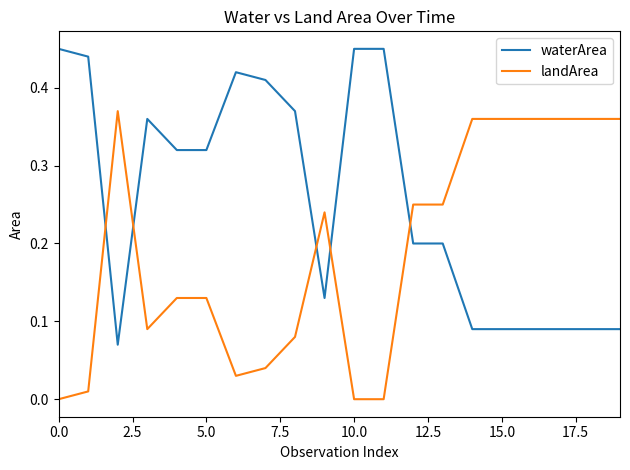

List the series in order of their overall mean, highest first.

waterArea, landArea